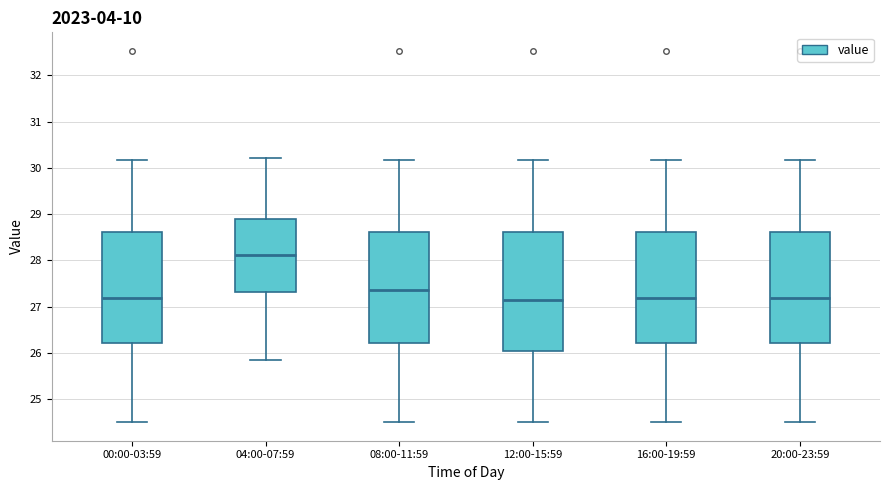

Reading left to right, transcribe this box plot: for each box, give where its median line is, the range the box spans, and where its two whiskers end, as read against the y-axis. The values are not printed on the chart, so give them approximately, as read against the axis.

00:00-03:59: median 27.2, box 26.2 to 28.6, whiskers 24.5 to 30.2
04:00-07:59: median 28.1, box 27.3 to 28.9, whiskers 25.9 to 30.2
08:00-11:59: median 27.4, box 26.2 to 28.6, whiskers 24.5 to 30.2
12:00-15:59: median 27.2, box 26.0 to 28.6, whiskers 24.5 to 30.2
16:00-19:59: median 27.2, box 26.2 to 28.6, whiskers 24.5 to 30.2
20:00-23:59: median 27.2, box 26.2 to 28.6, whiskers 24.5 to 30.2